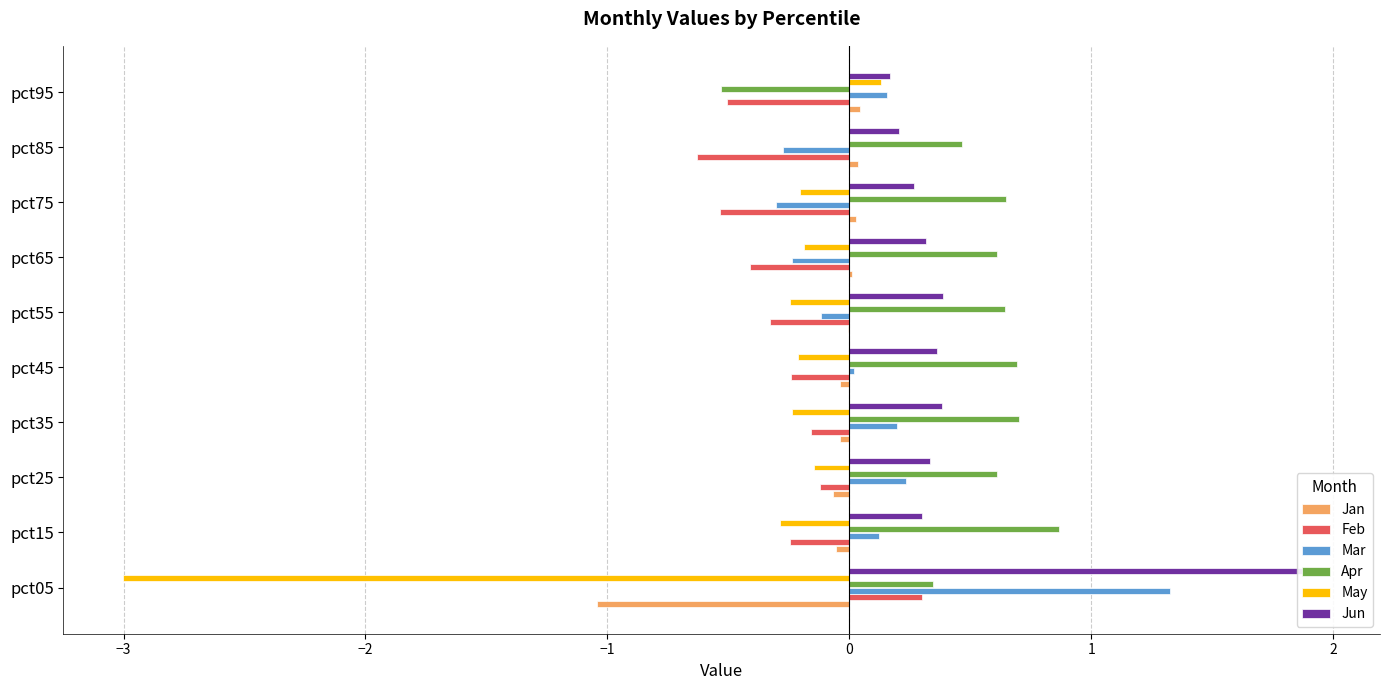

Is the value of Feb at pct35 greater than the value of Jan at pct95?

No